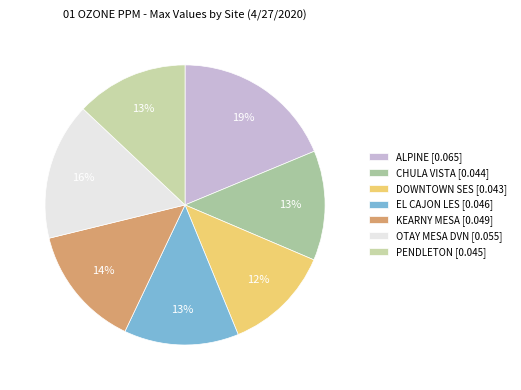

Which slice is the largest?

ALPINE